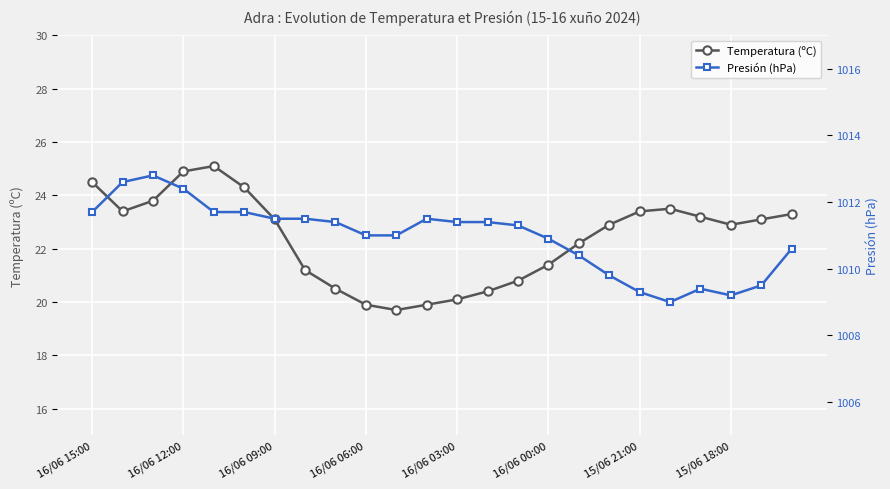

What is the difference between the maximum and second lowest values in the Presión (hPa) series?

3.6